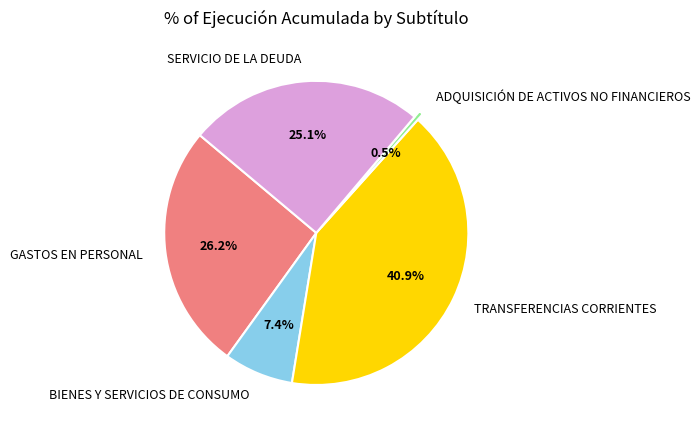

True or false: BIENES Y SERVICIOS DE CONSUMO accounts for 15% of the total.

False